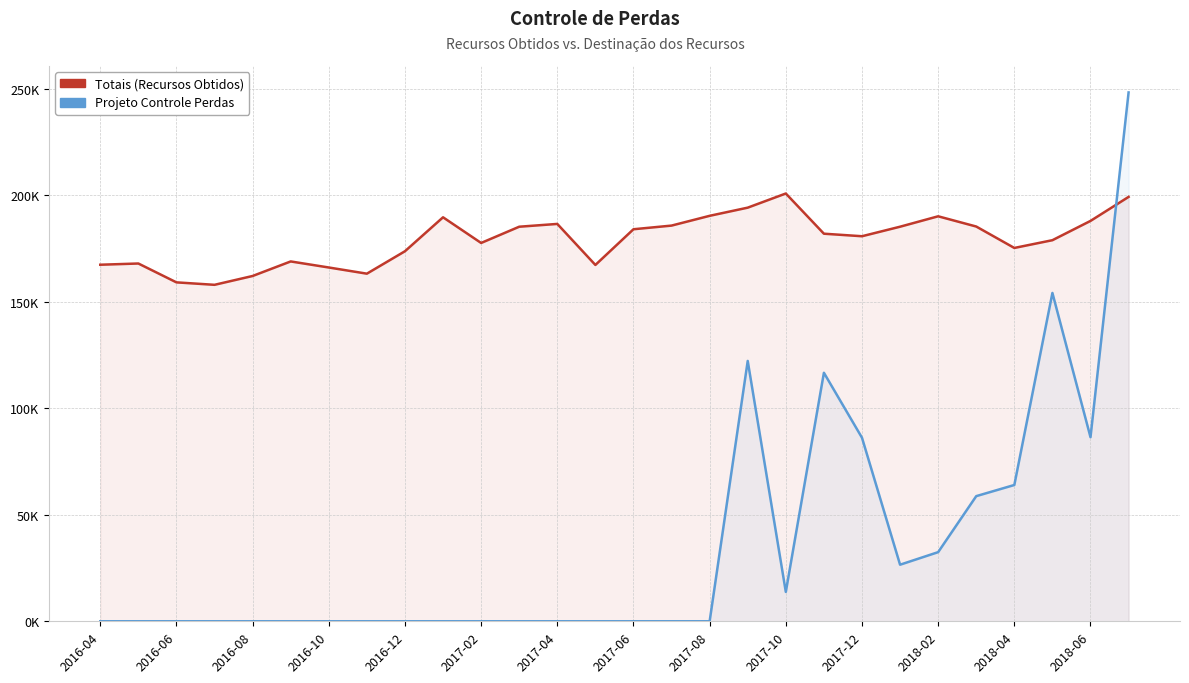

Between 15 and 16, which is larger?

16